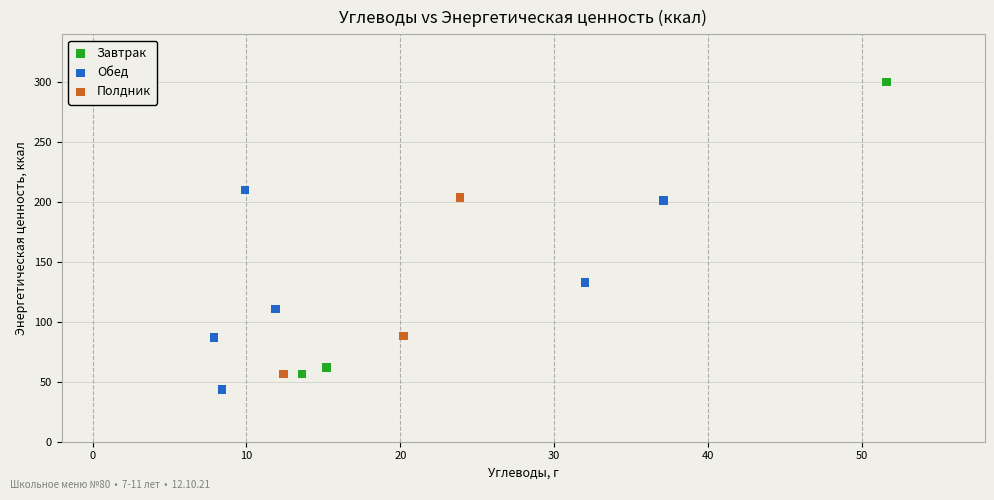

Which series contains the lowest Y value?

Обед